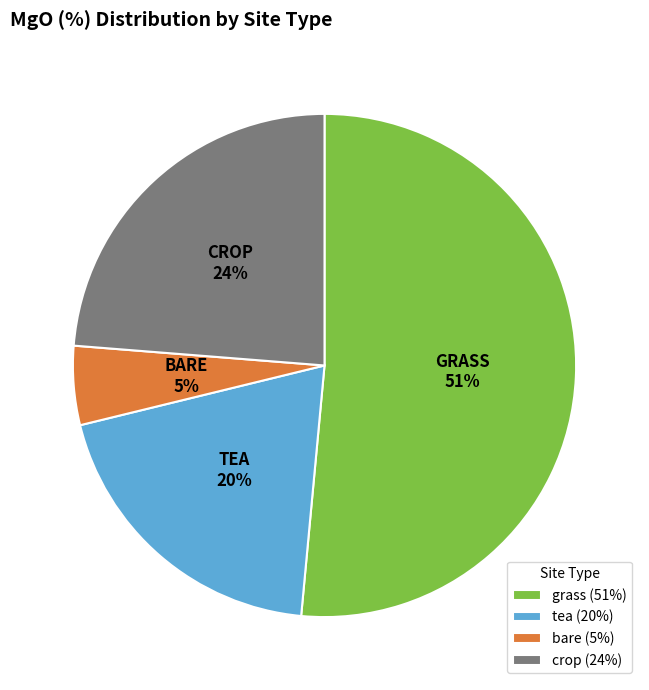

To the nearest percent, what is the average slice percentage?

25%